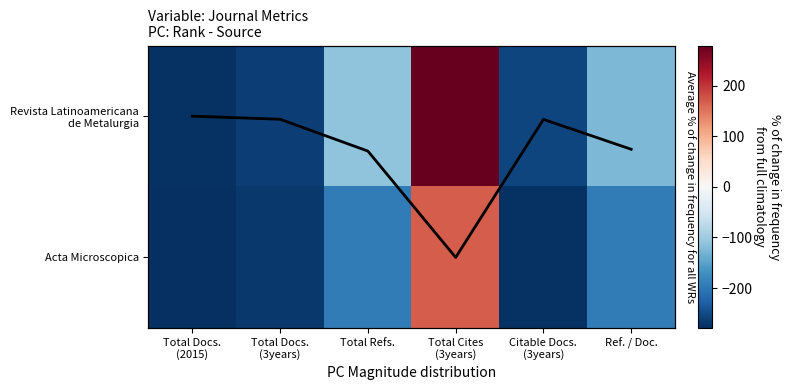

At which category is the sum across all series the highest?

Total Cites
(3years)